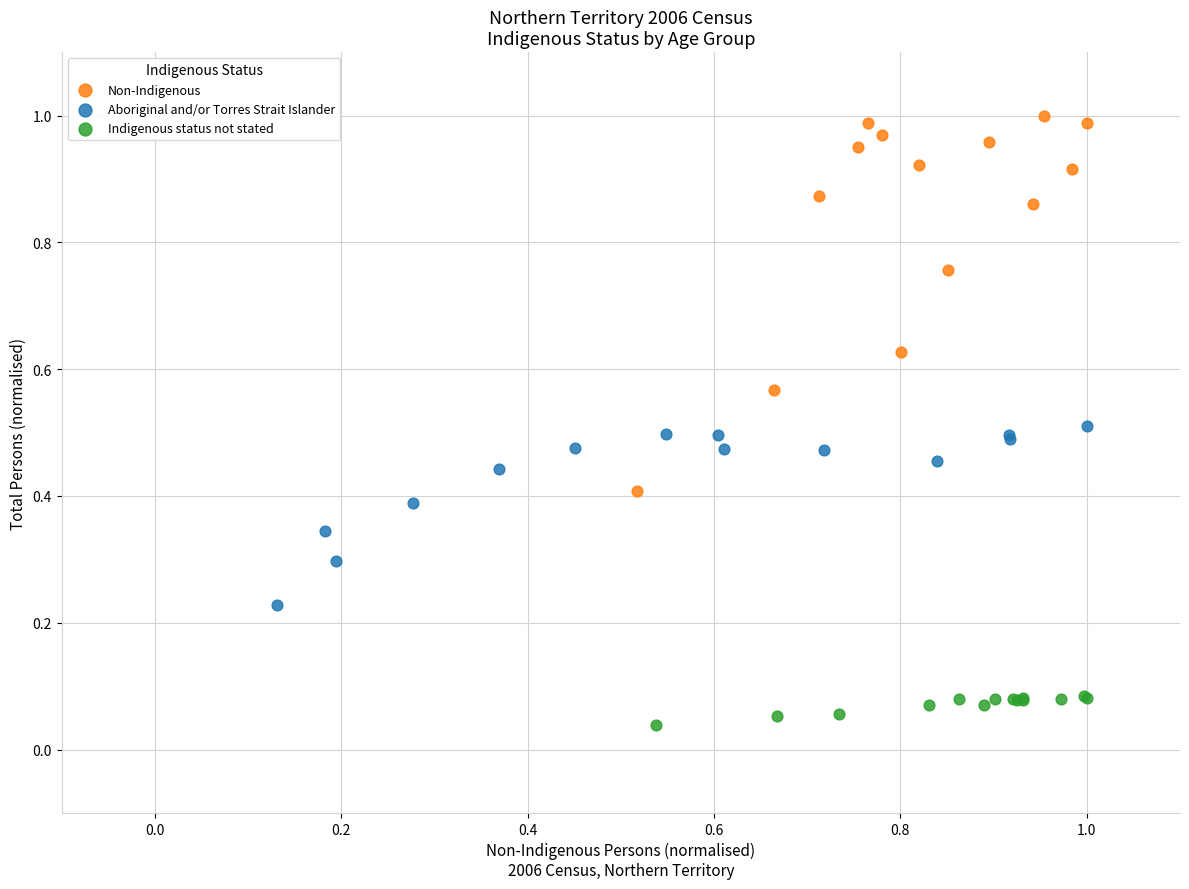

Which series reaches the minimum Y coordinate?

Indigenous status not stated